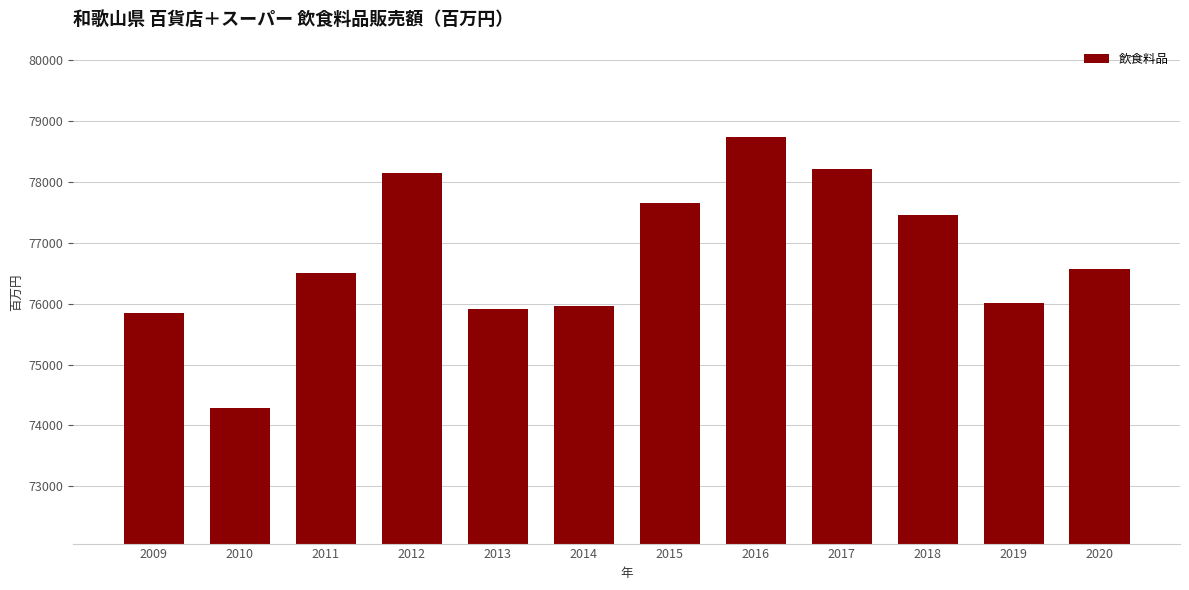

Reading right to left, extract all data points from this chart.

2020=76571	2019=76016	2018=77454	2017=78220	2016=78735	2015=77650	2014=75970	2013=75913	2012=78150	2011=76503	2010=74284	2009=75852